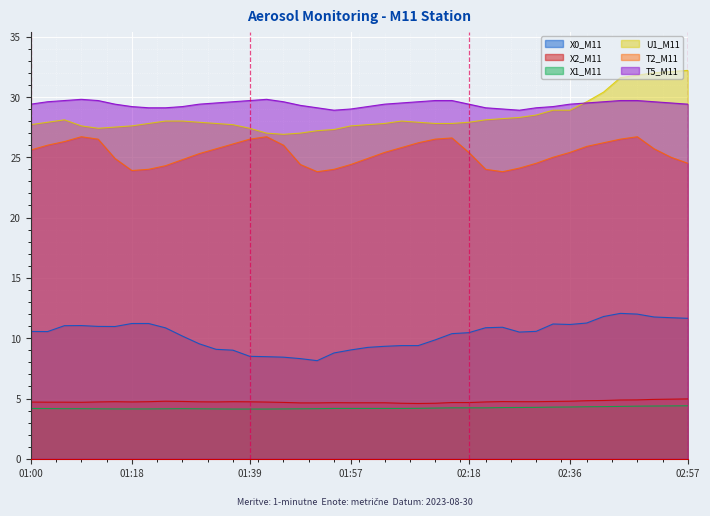

How many data points in T2_M11 are less than 25?

15